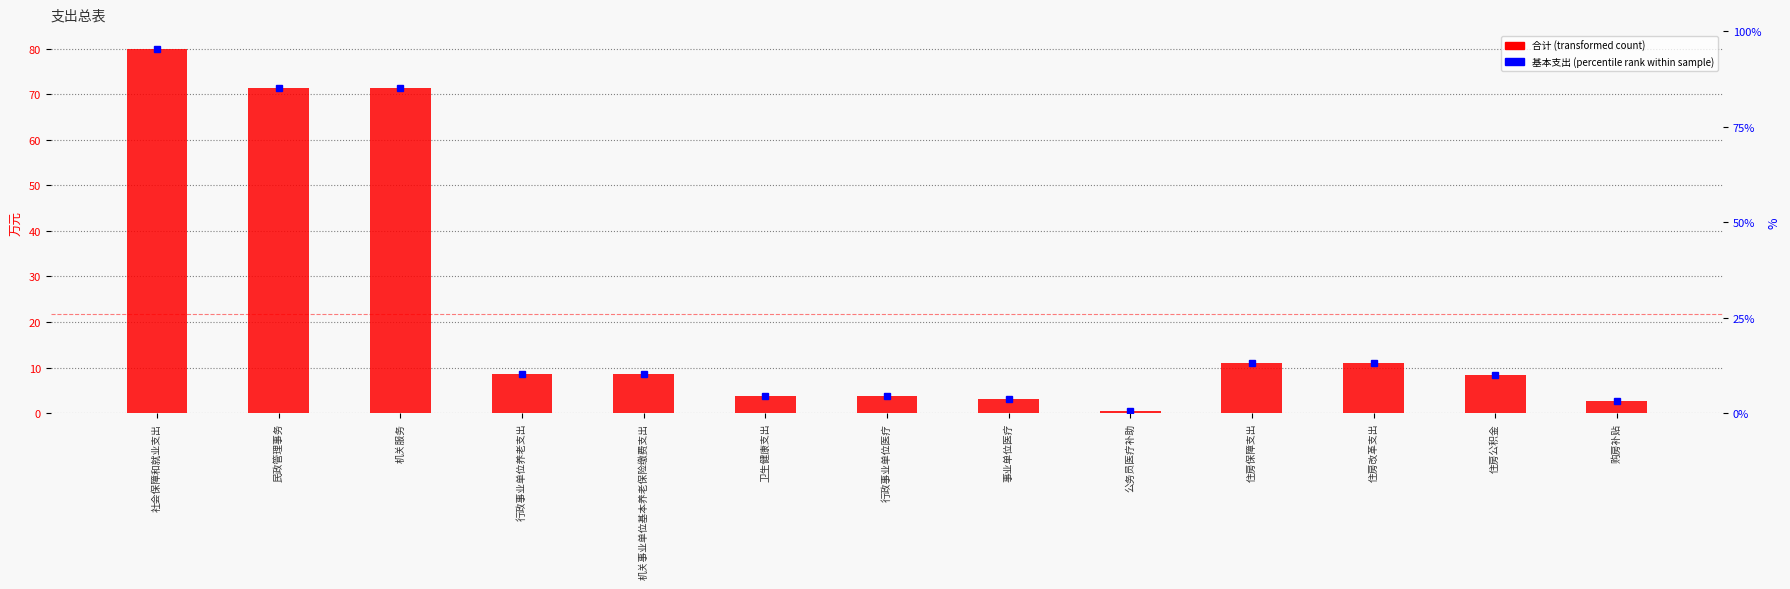

Reading right to left, extract all data points from this chart.

购房补贴=2.8	住房公积金=8.3	住房改革支出=11.1	住房保障支出=11.1	公务员医疗补助=0.5	事业单位医疗=3.2	行政事业单位医疗=3.7	卫生健康支出=3.7	机关事业单位基本养老保险缴费支出=8.6	行政事业单位养老支出=8.6	机关服务=71.2	民政管理事务=71.2	社会保障和就业支出=79.8